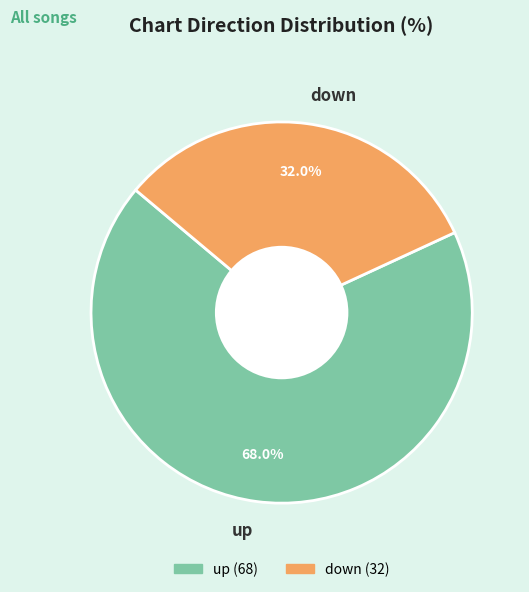

How many segments does this pie chart have?

2